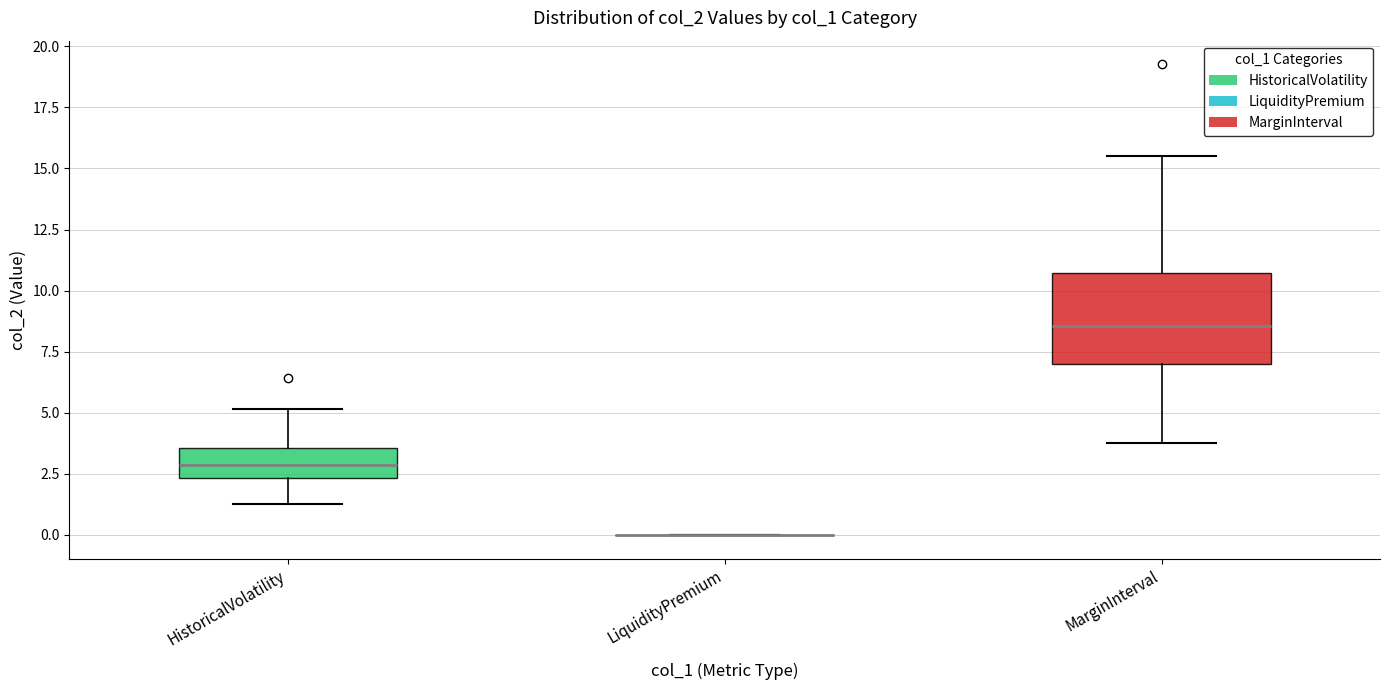

Reading left to right, transcribe this box plot: for each box, give where its median line is, the range the box spans, and where its two whiskers end, as read against the y-axis. The values are not printed on the chart, so give them approximately, as read against the axis.

HistoricalVolatility: median 3.0, box 2.5 to 3.5, whiskers 1.5 to 5.0
LiquidityPremium: box collapsed to a line at 0.0, whiskers 0.0 to 0.0
MarginInterval: median 8.5, box 7.0 to 10.5, whiskers 4.0 to 15.5